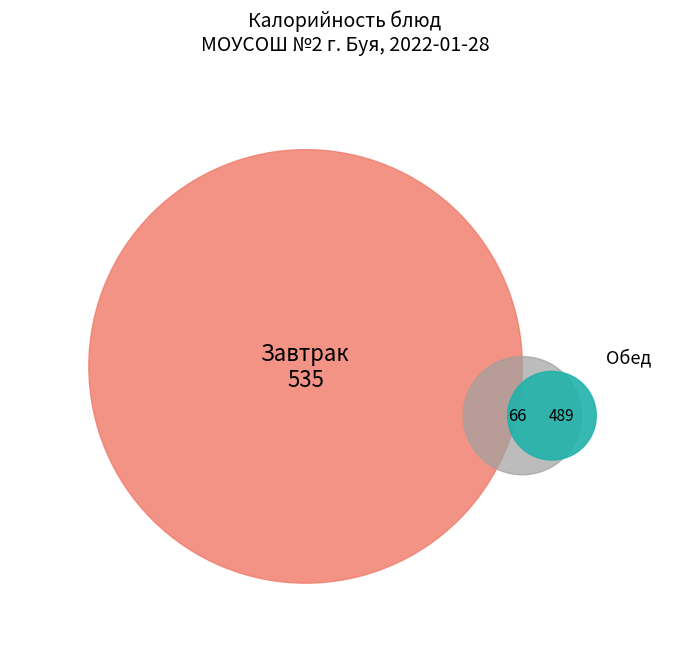

To the nearest percent, what is the average slice percentage?

9%